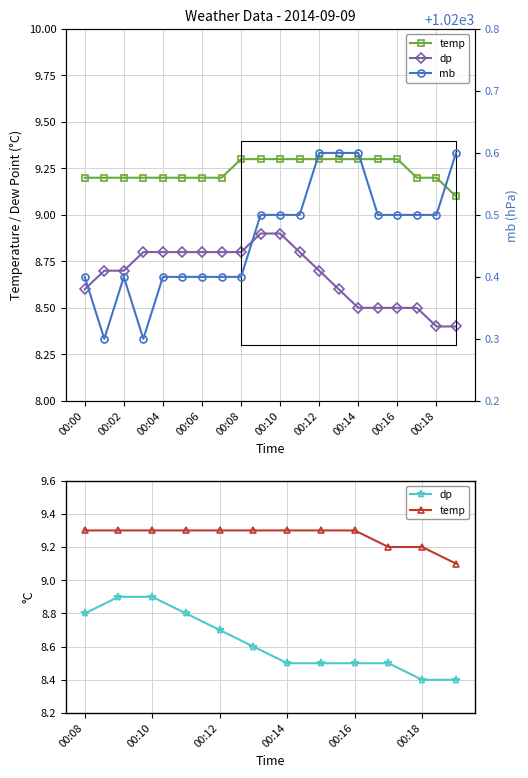

Which series has the widest spread of values?

dp